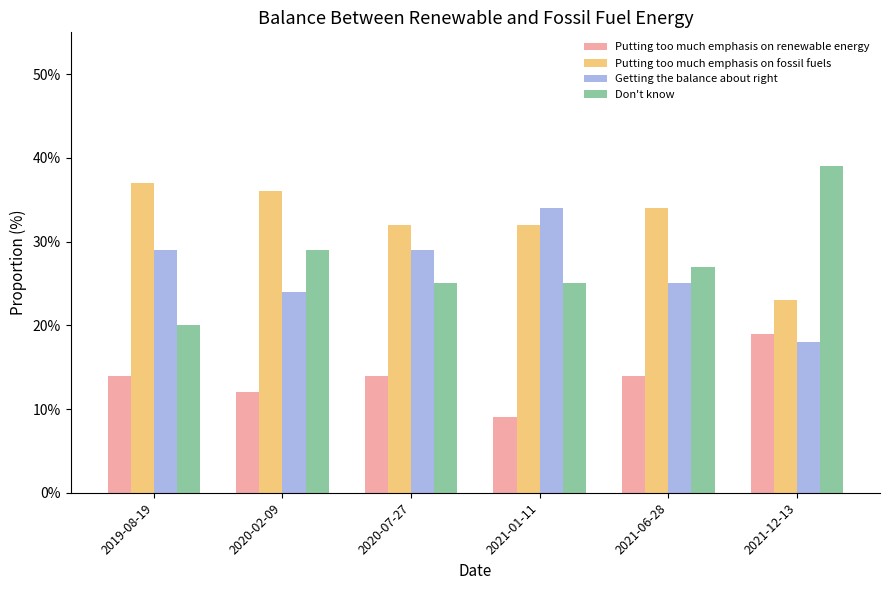

Where is Getting the balance about right nearest to the value 26?

2021-06-28